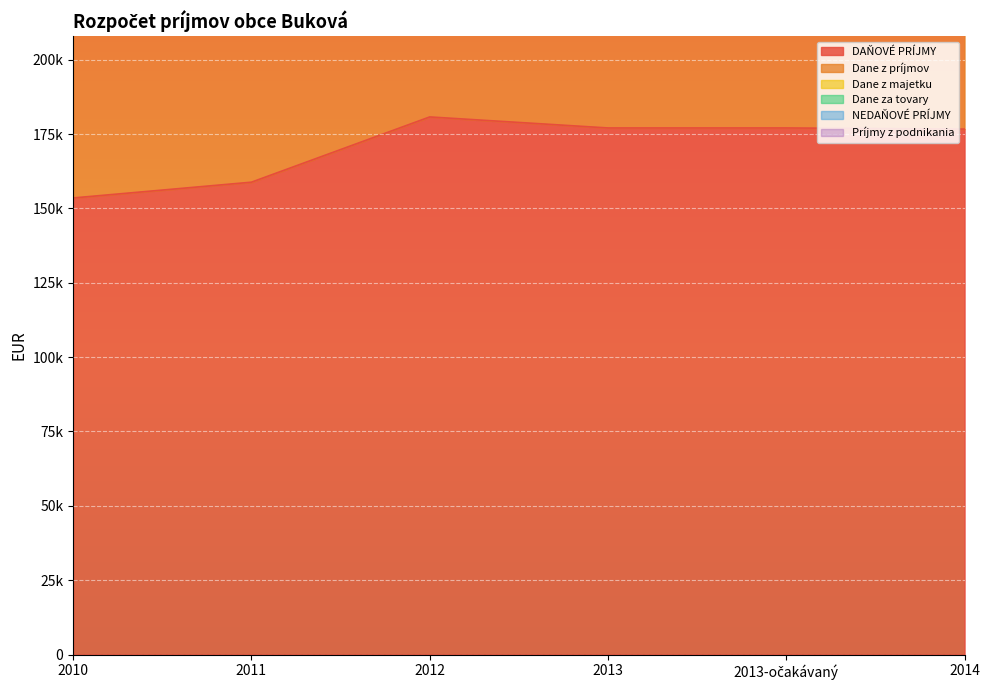

What are all the series names shown in the legend?

DAŇOVÉ PRÍJMY, Dane z príjmov, Dane z majetku, Dane za tovary, NEDAŇOVÉ PRÍJMY, Príjmy z podnikania